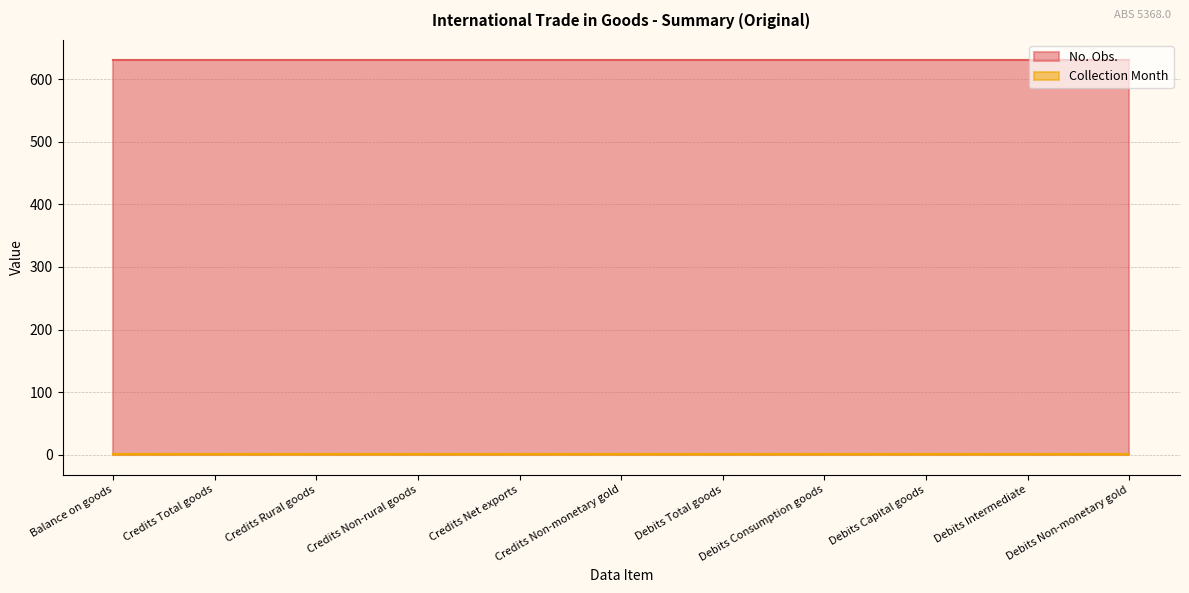

True or false: Collection Month and No. Obs. intersect in this chart.

False